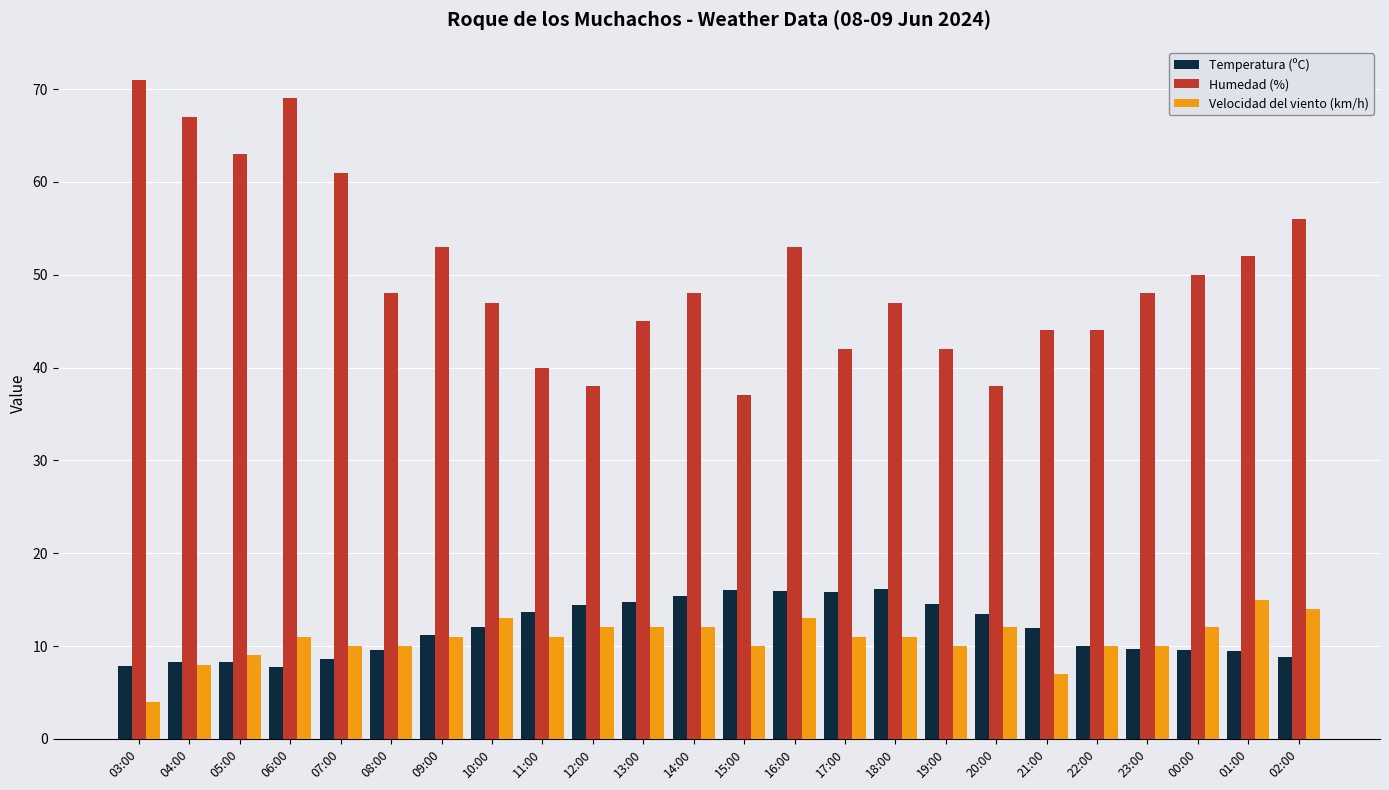

How many distinct data groups are displayed?

3